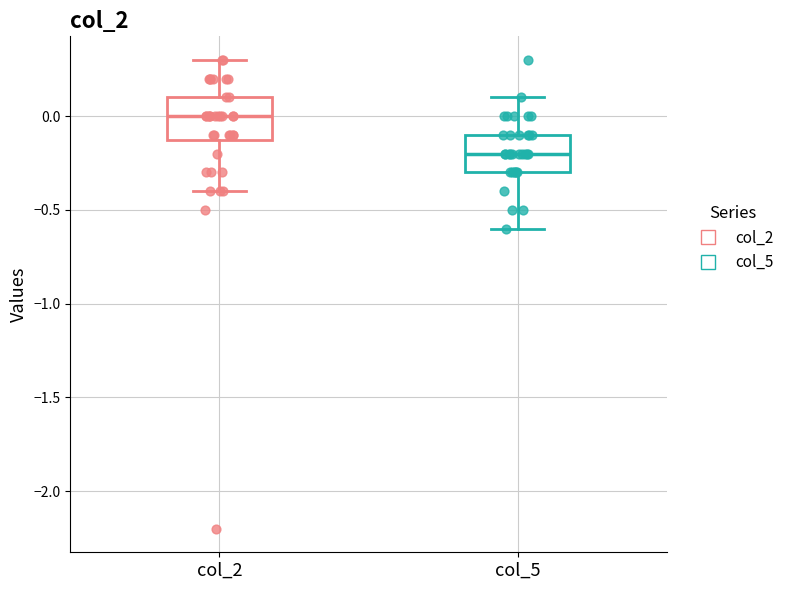

Which box has the highest median line?

col_2